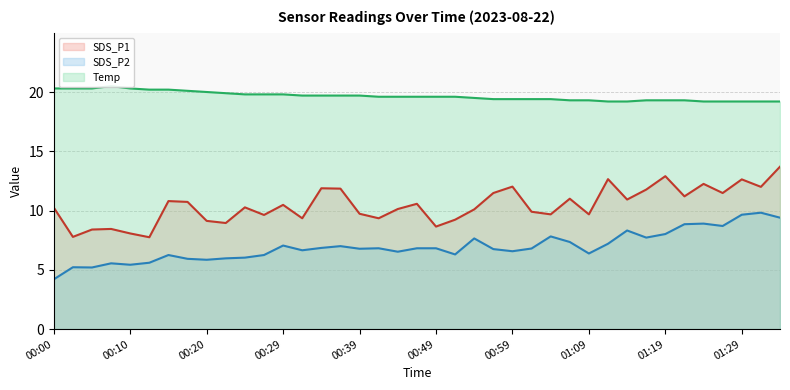

True or false: SDS_P1 line and Temp line intersect in this chart.

False